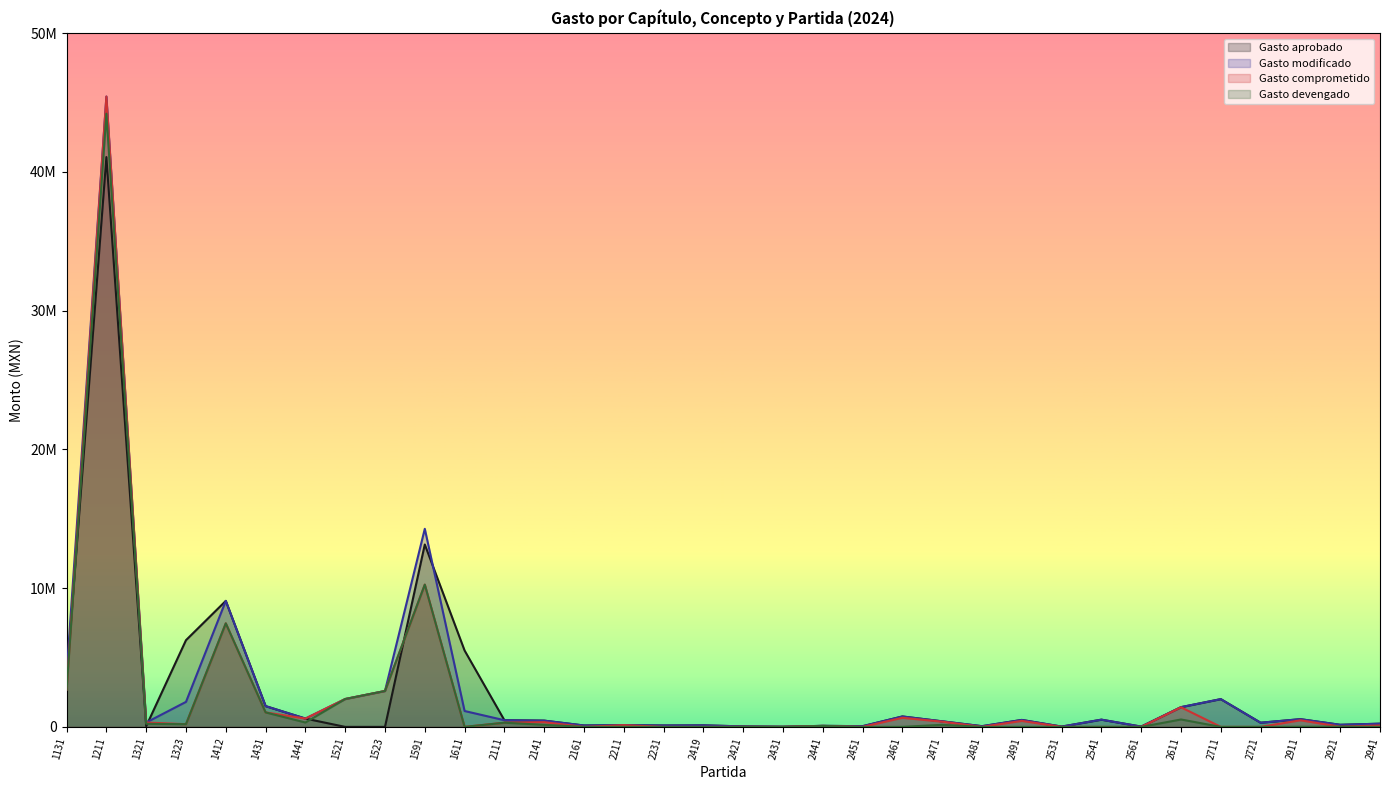

How many values in Gasto comprometido are above zero?

22